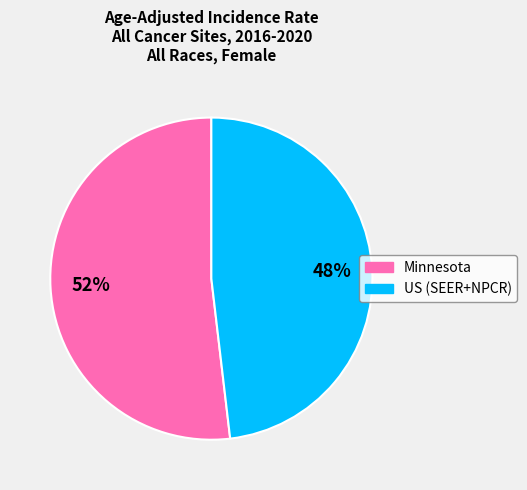

To the nearest percent, what is the average slice percentage?

50%